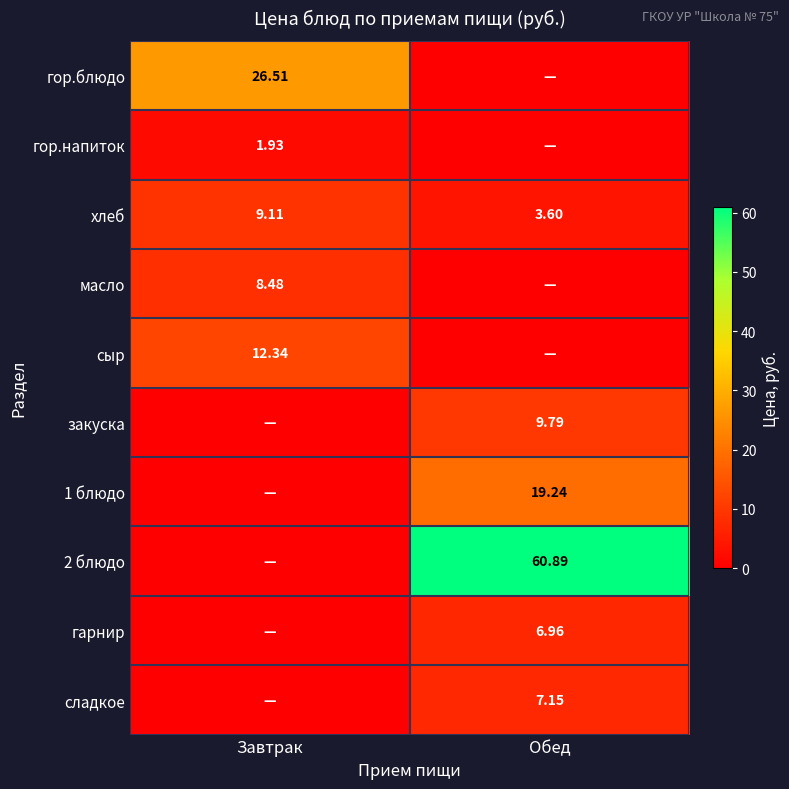

Is it true that гор.напиток equals 3.2 at Завтрак?

False